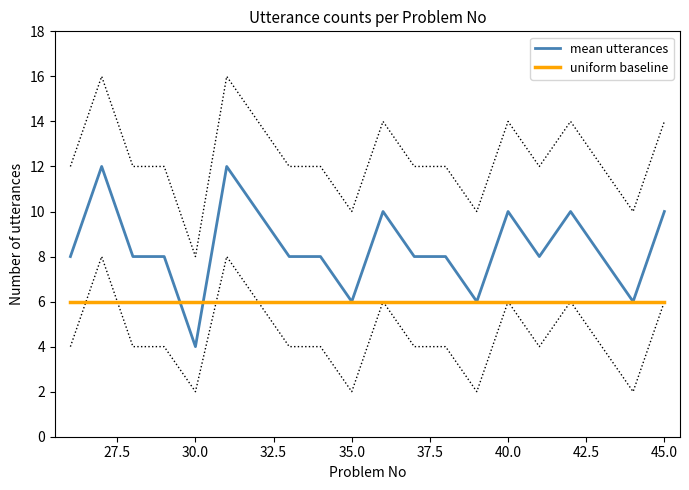

What is the value of the uniform baseline point at the 4th from the left?

6